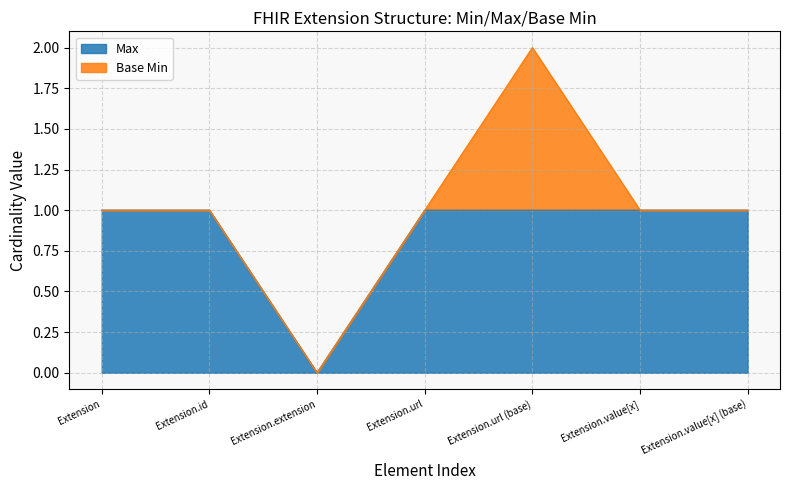

What is the label of the 5th point from the left?

Extension.url (base)